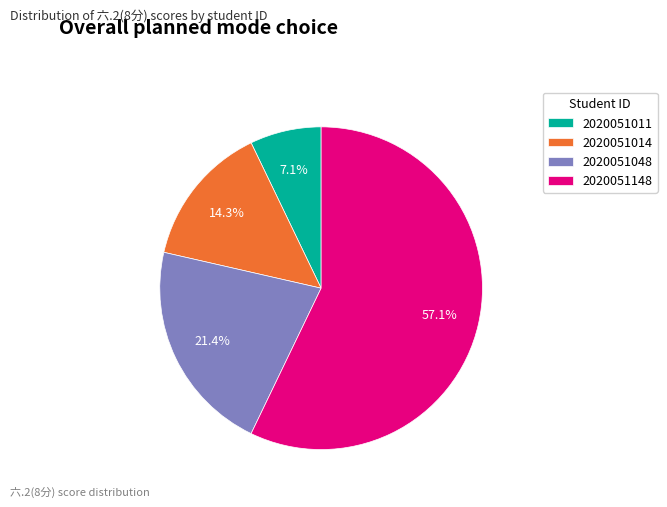

Is the sum of 2020051048 and 2020051148 greater than half?

Yes